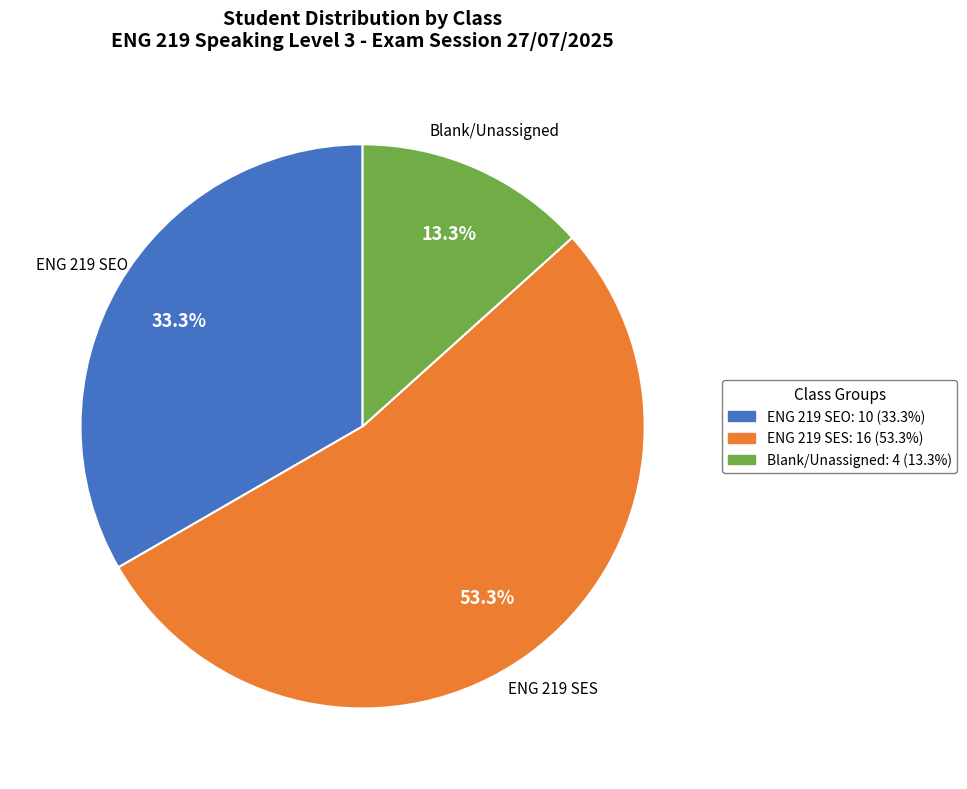

Does any single category account for the majority?

Yes